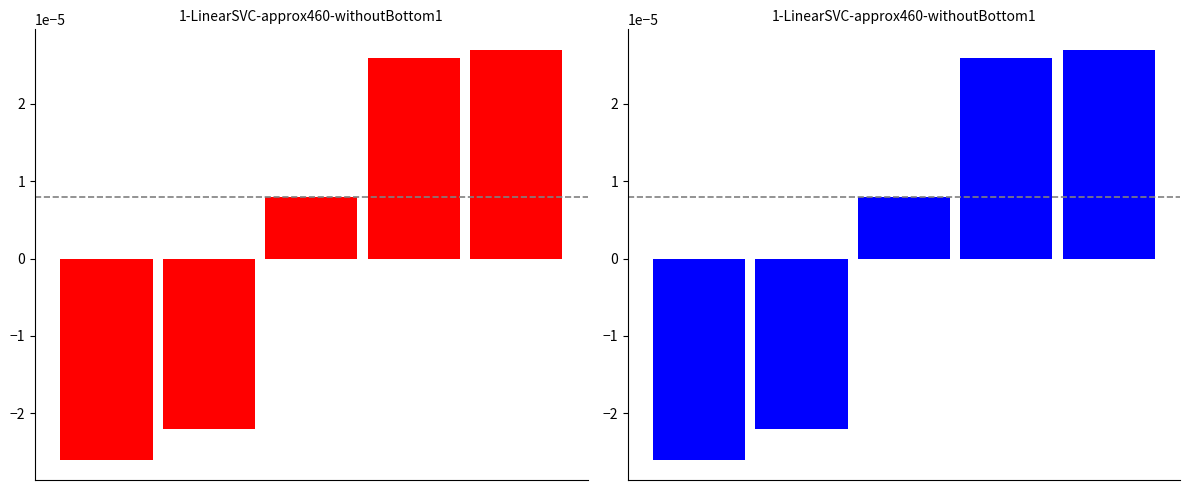

How many series are shown in this chart?

1